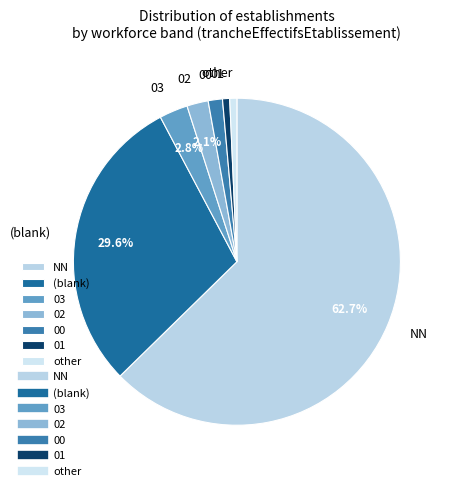

Is NN the majority of the pie?

Yes